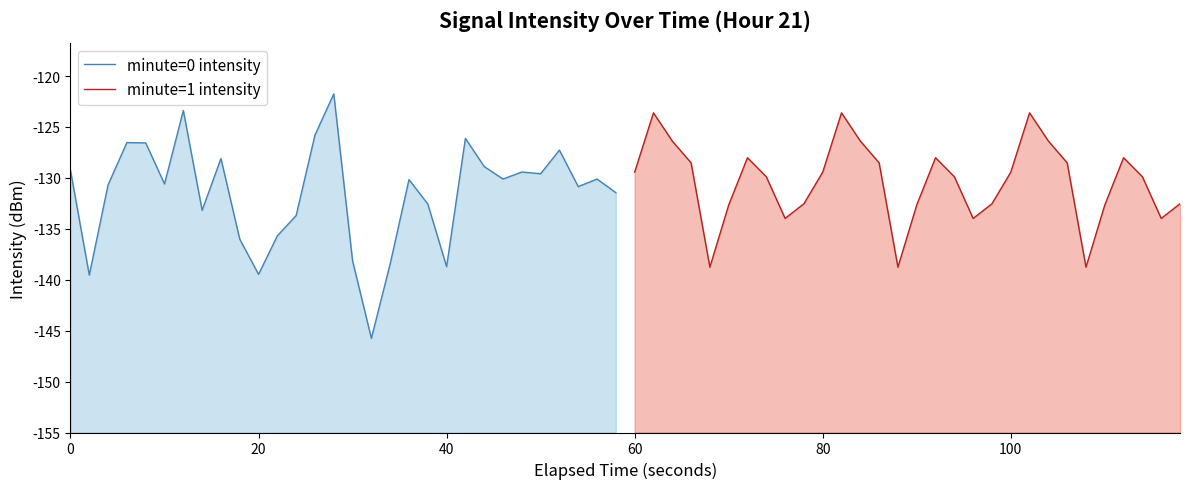

True or false: minute=1 intensity has more than 2 points higher than both neighbors.

True